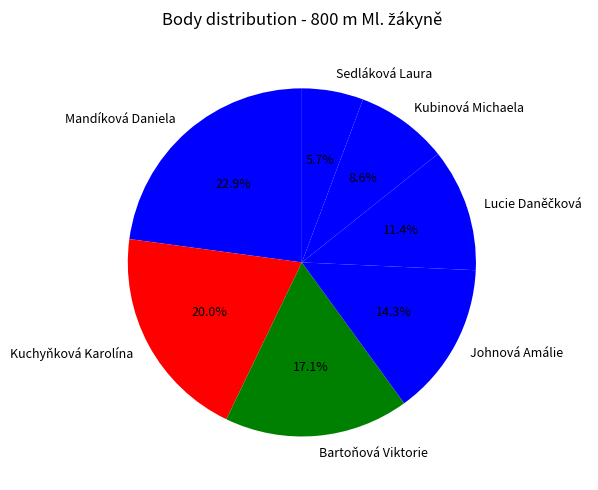

Is there a majority slice in this chart?

No